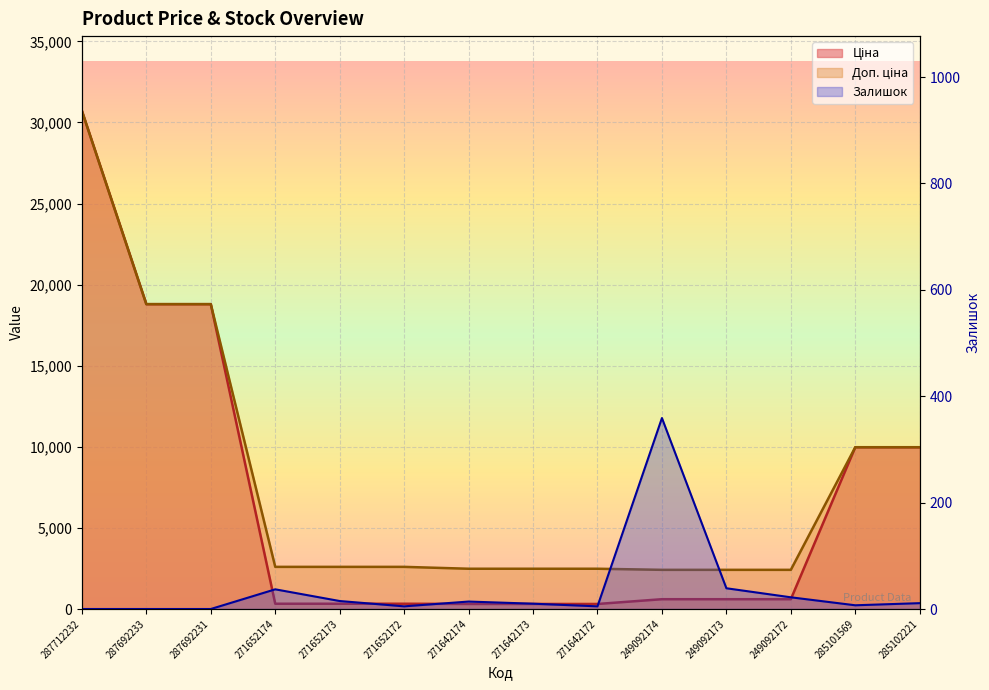

True or false: Ціна has a value of 310.3 at 271642173.

True